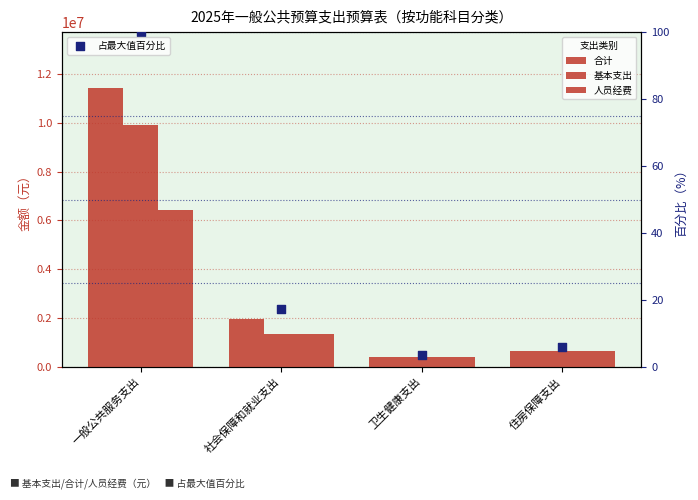

At how many categories does at least one series exceed 9077777?

1